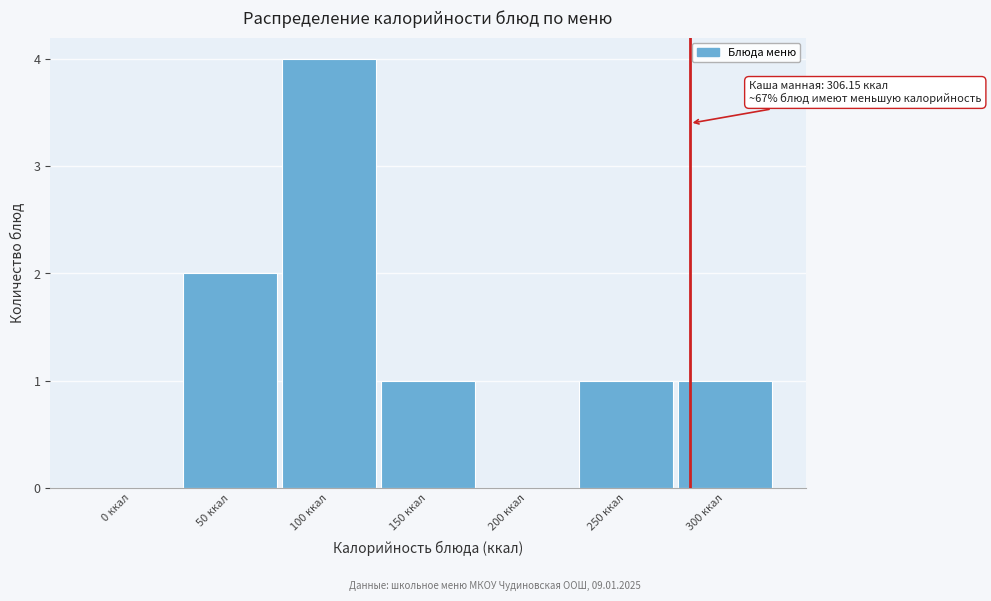

Reading right to left, what are all the values shown in this chart?

300 ккал=1	250 ккал=1	200 ккал=0	150 ккал=1	100 ккал=4	50 ккал=2	0 ккал=0